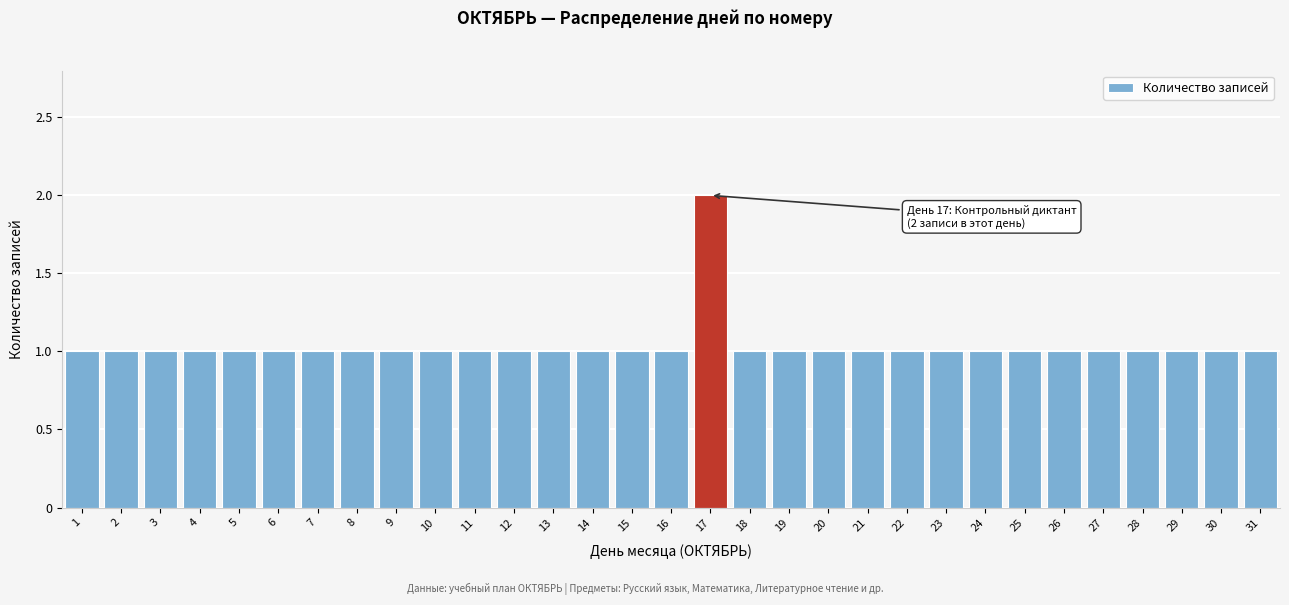

Is it true that the value at 26 is 2?

False